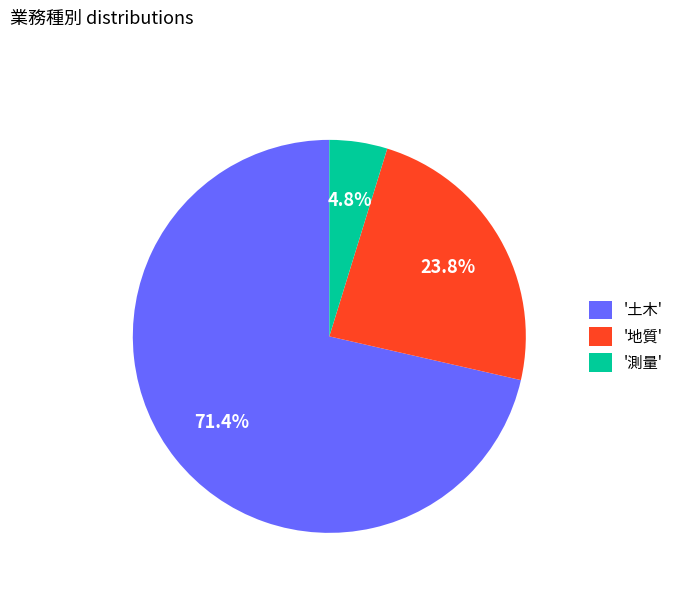

Between '測量' and '地質', which is larger?

'地質'